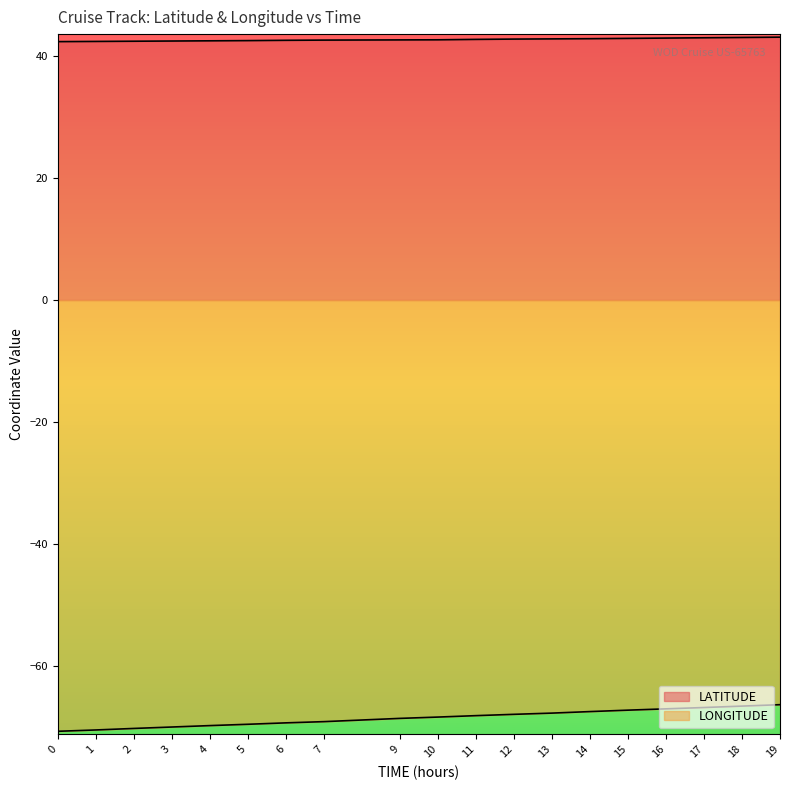

Reading left to right, extract all data points from this chart.

TIME: 0=-70.8	1=-70.5	2=-70.3	3=-70.0	4=-69.8	5=-69.6	6=-69.4	7=-69.2	9=-68.6	10=-68.4	11=-68.2	12=-68.0	13=-67.8	14=-67.5	15=-67.3	16=-67.1	17=-66.8	18=-66.6	19=-66.4
LATITUDE: 0=42.4	1=42.4	2=42.5	3=42.5	4=42.5	5=42.6	6=42.6	7=42.6	9=42.7	10=42.7	11=42.8	12=42.8	13=42.9	14=42.9	15=42.9	16=43.0	17=43.0	18=43.1	19=43.1